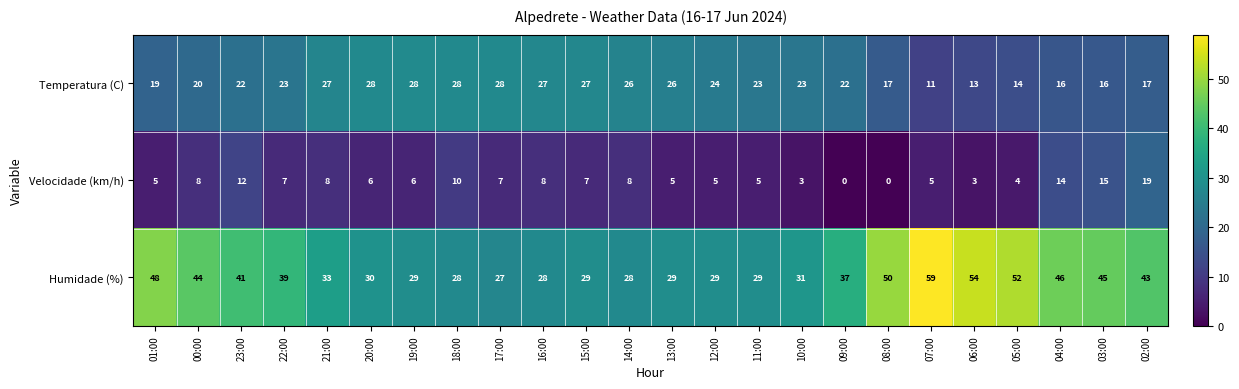

True or false: Humidade (%) has a value of 16 at 11:00.

False